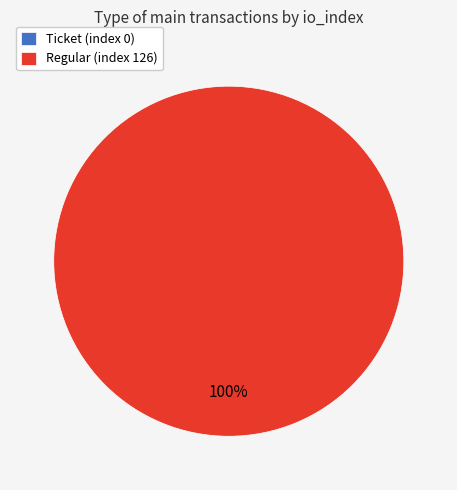

What percentage is the Regular (index 126) slice, to the nearest percent?

100%